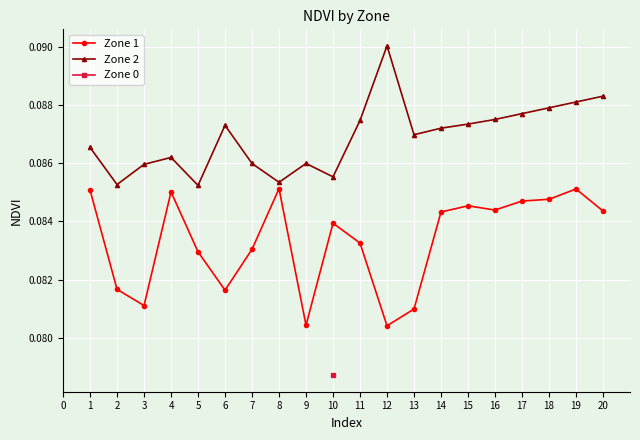

How many interior local peaks does the Zone 2 series have?

4